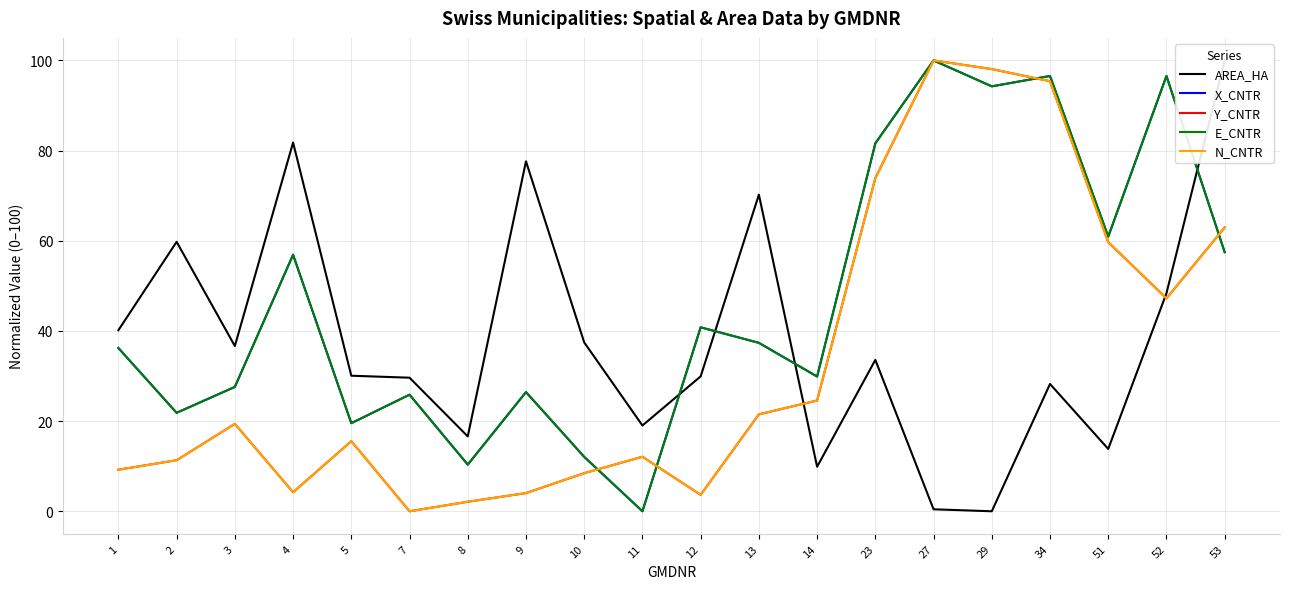

True or false: N_CNTR has a value of 8.4 at 10.

True